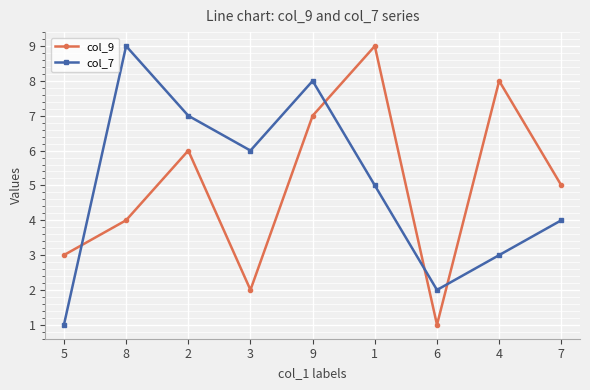

Is this an area chart (filled region under the line)?

No